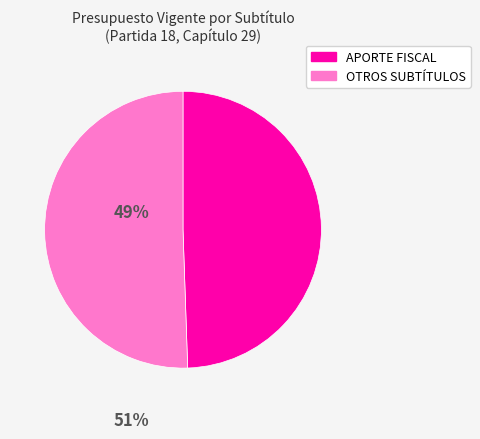

Is there a majority slice in this chart?

Yes